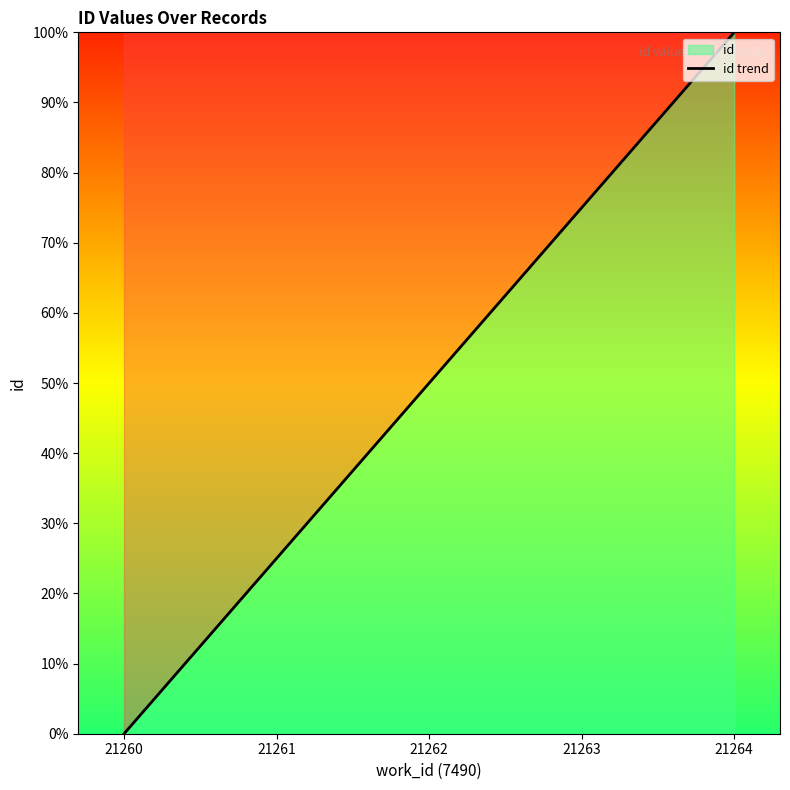

Rank the categories by value from highest to lowest.

21264, 21263, 21262, 21261, 21260